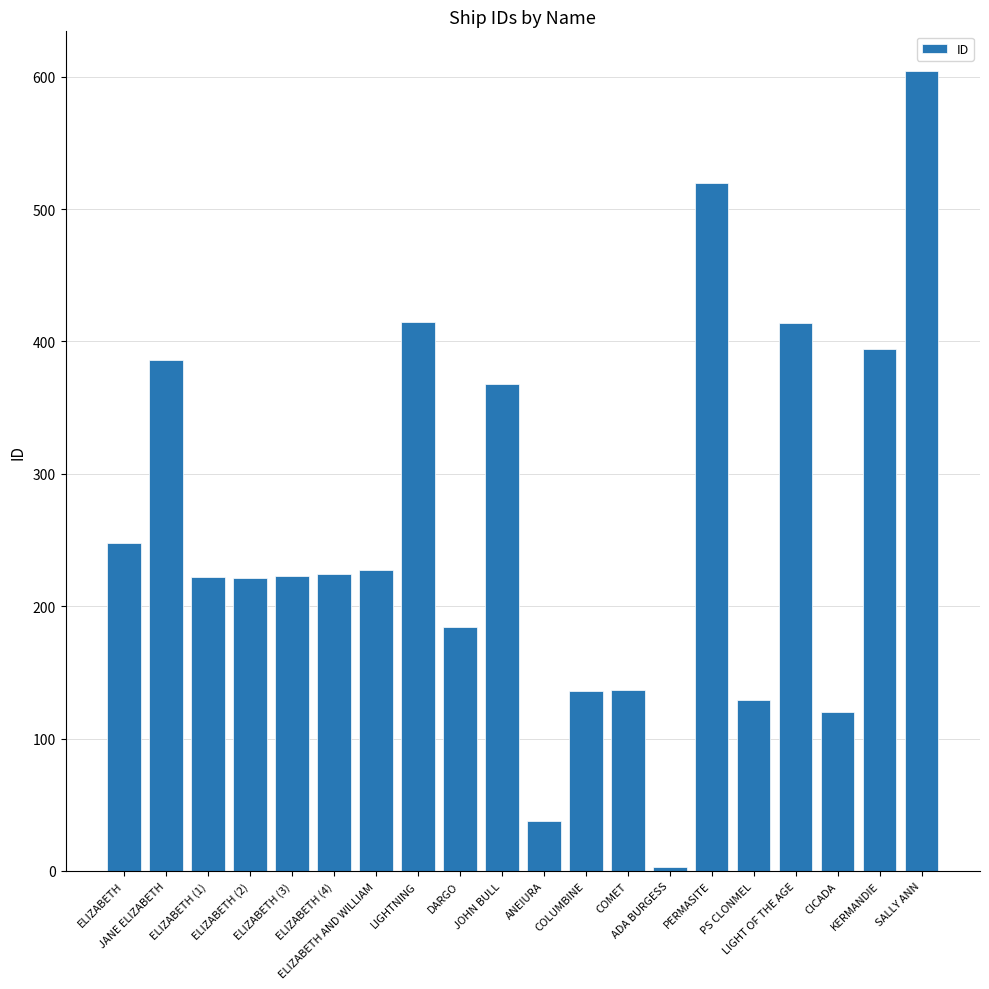

Between COMET and ELIZABETH (1), which is larger?

ELIZABETH (1)